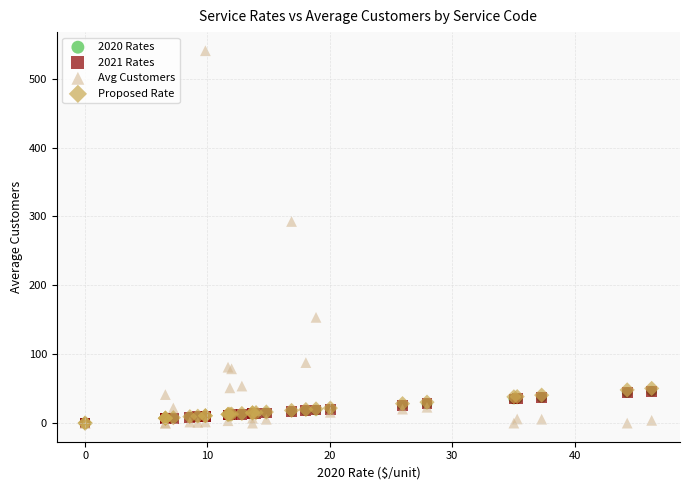

What are all the series names shown in the legend?

2020 Rates, 2021 Rates, Avg Customers, Proposed Rate